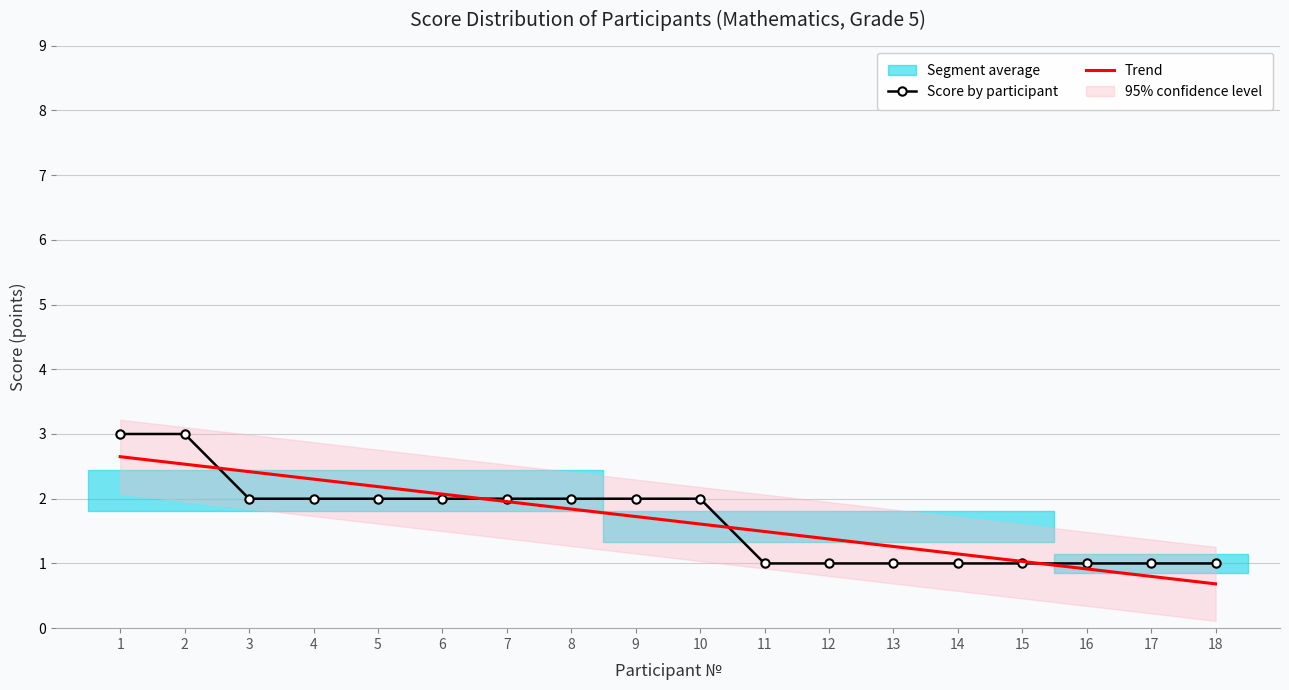

Reading left to right, what are all the values shown in this chart?

Score by participant: 1=3.0	2=3.0	3=2.0	4=2.0	5=2.0	6=2.0	7=2.0	8=2.0	9=2.0	10=2.0	11=1.0	12=1.0	13=1.0	14=1.0	15=1.0	16=1.0	17=1.0	18=1.0
Trend: 1=2.6	2=2.5	3=2.4	4=2.3	5=2.2	6=2.1	7=2.0	8=1.8	9=1.7	10=1.6	11=1.5	12=1.4	13=1.3	14=1.1	15=1.0	16=0.9	17=0.8	18=0.7